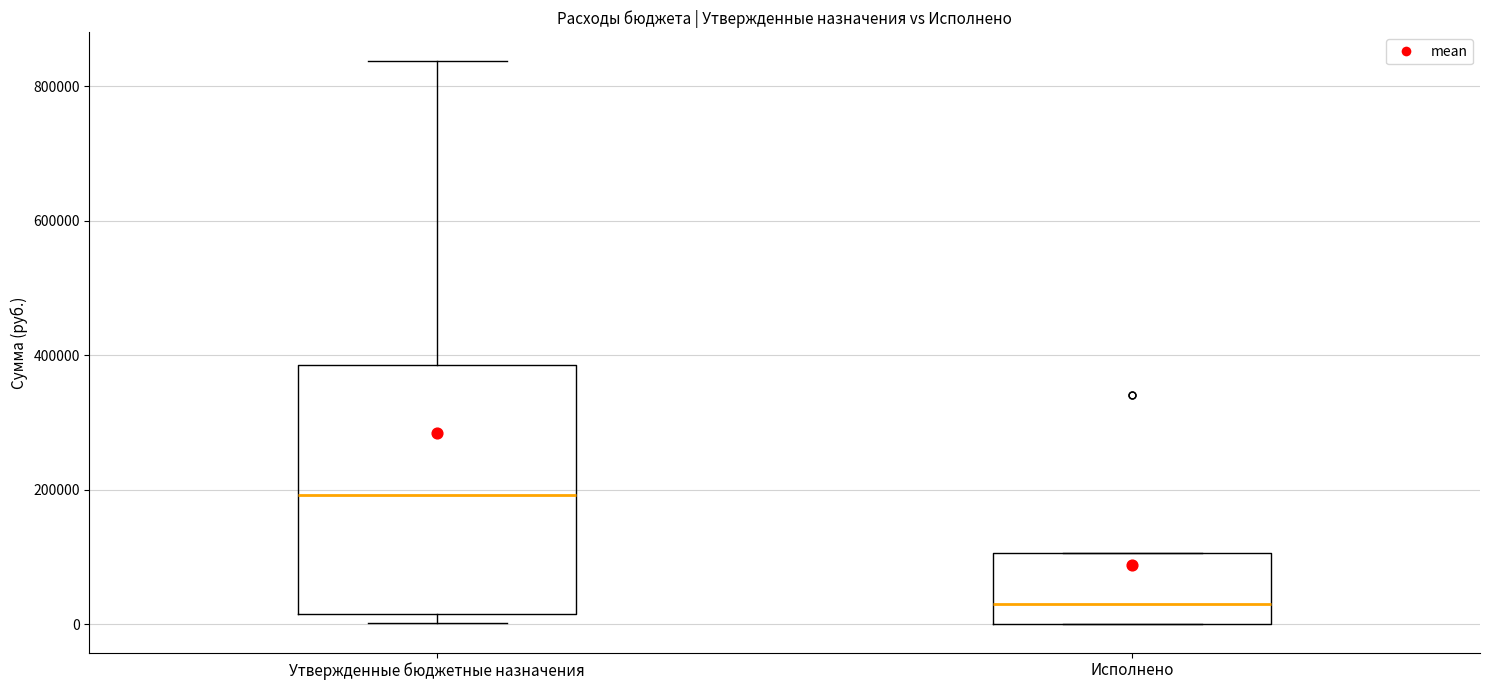

Where does the median line of the box for Исполнено sit on the y-axis? The values are not printed on the chart, so give them approximately, as read against the axis.

40000